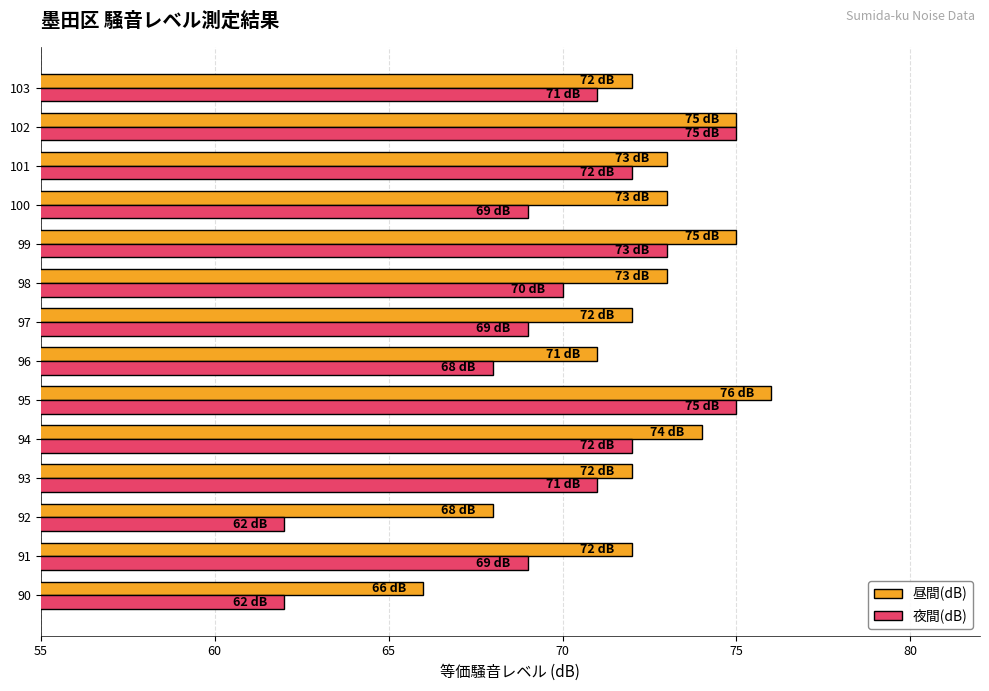

The value of 夜間(dB) at 90 is 109. True or false?

False